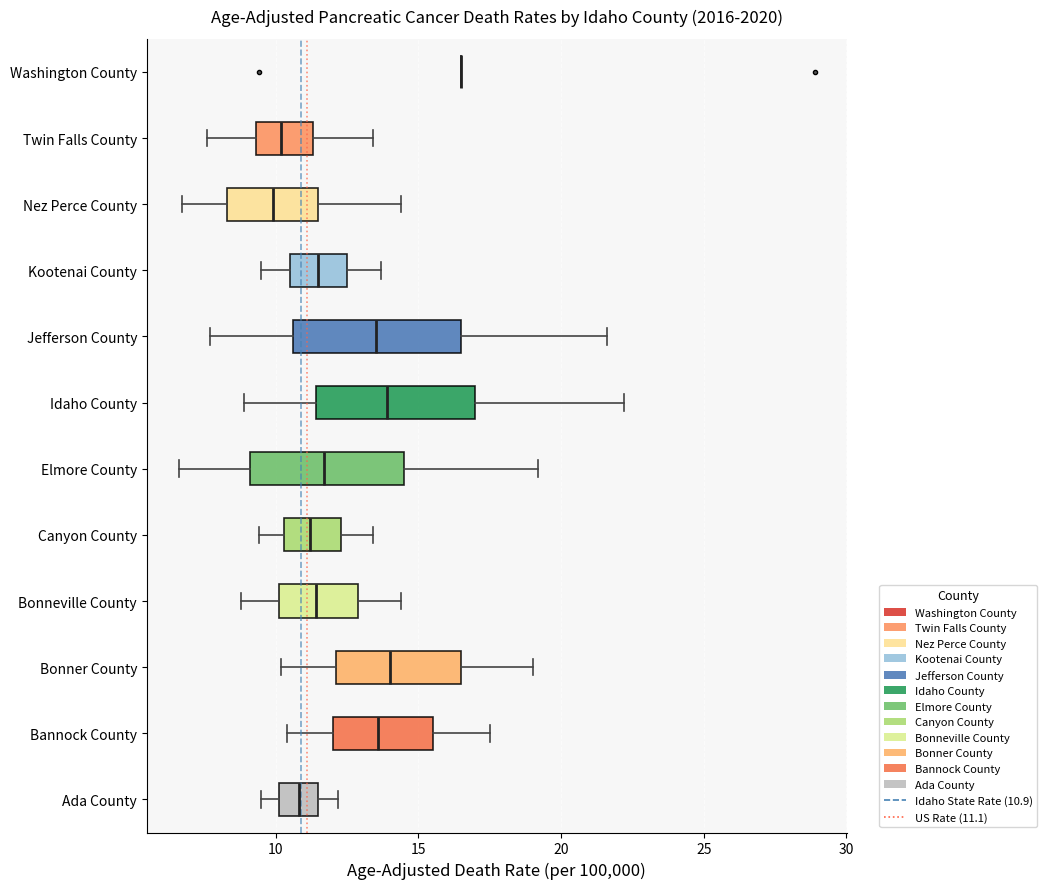

Reading bottom to top, transcribe this box plot: for each box, give where its median line is, the range the box spans, and where its two whiskers end, as read against the x-axis. The values are not printed on the chart, so give them approximately, as read against the axis.

Ada County: median 11.0, box 10.0 to 11.5, whiskers 9.5 to 12.0
Bannock County: median 13.5, box 12.0 to 15.5, whiskers 10.5 to 17.5
Bonner County: median 14.0, box 12.0 to 16.5, whiskers 10.0 to 19.0
Bonneville County: median 11.5, box 10.0 to 13.0, whiskers 9.0 to 14.5
Canyon County: median 11.0, box 10.5 to 12.5, whiskers 9.5 to 13.5
Elmore County: median 11.5, box 9.0 to 14.5, whiskers 6.5 to 19.0
Idaho County: median 14.0, box 11.5 to 17.0, whiskers 9.0 to 22.0
Jefferson County: median 13.5, box 10.5 to 16.5, whiskers 7.5 to 21.5
Kootenai County: median 11.5, box 10.5 to 12.5, whiskers 9.5 to 13.5
Nez Perce County: median 10.0, box 8.5 to 11.5, whiskers 6.5 to 14.5
Twin Falls County: median 10.0, box 9.5 to 11.5, whiskers 7.5 to 13.5
Washington County: box collapsed to a line at 16.5, whiskers 16.5 to 16.5